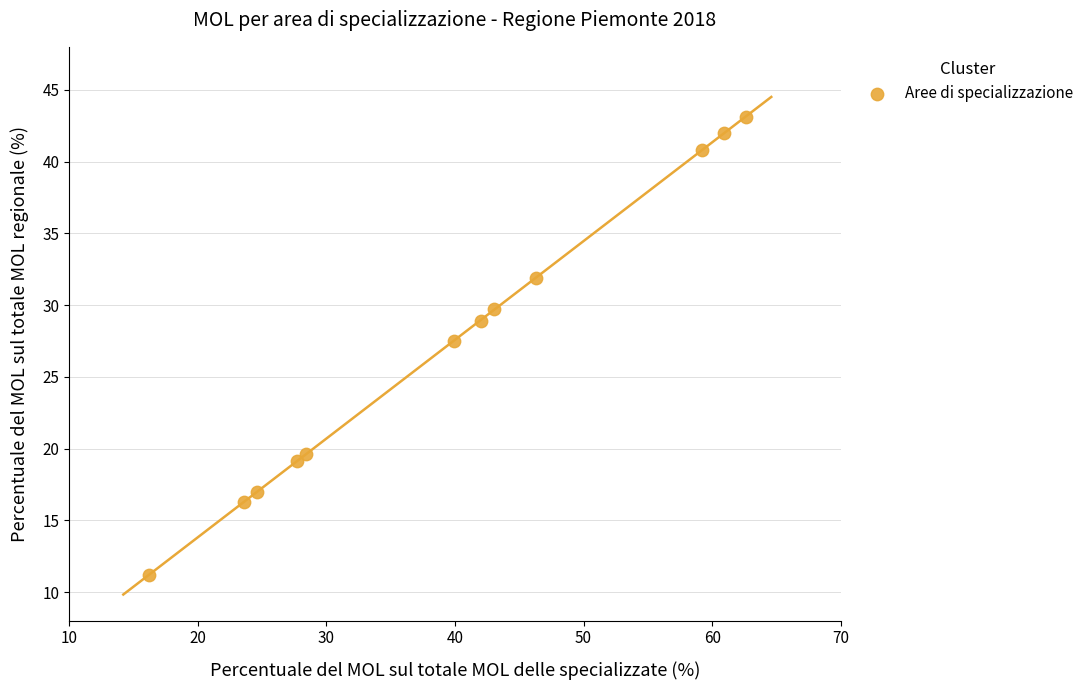

What Y value in the scatter plot is closest to 27?

27.5